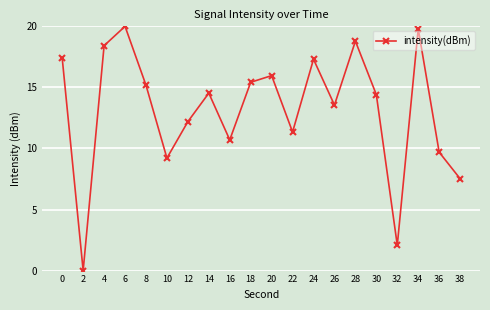

At which category does the data reach its first local peak?

6